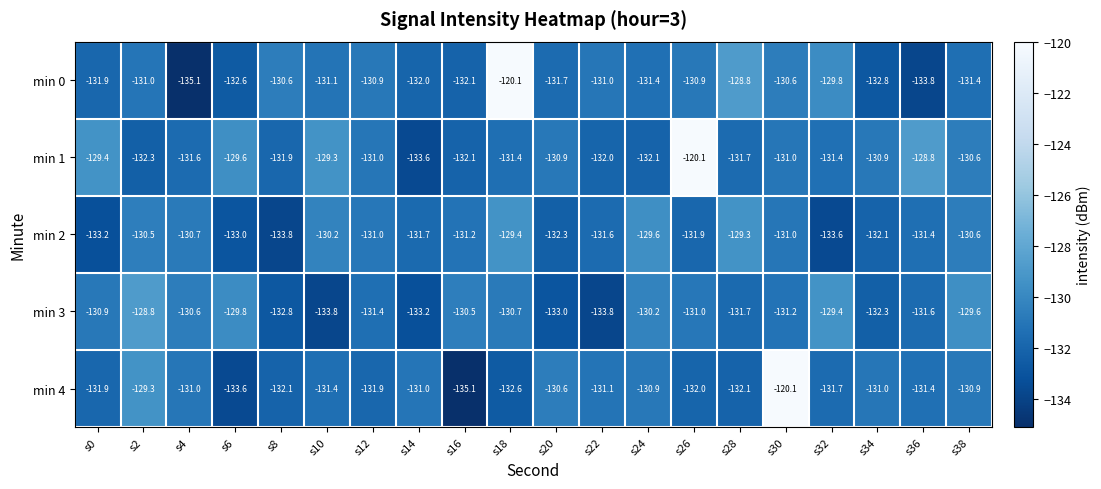

What is the sum of all min 0 values?

-2619.6